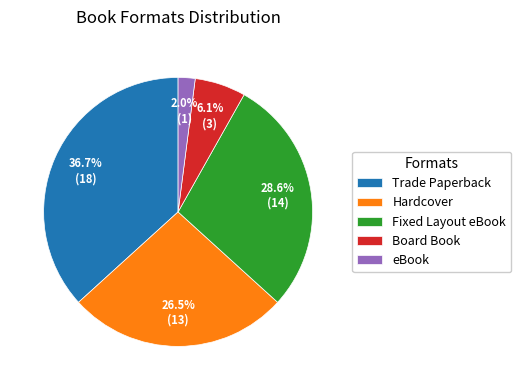

Approximately how many times larger is the value at Hardcover compared to Board Book?

4.3